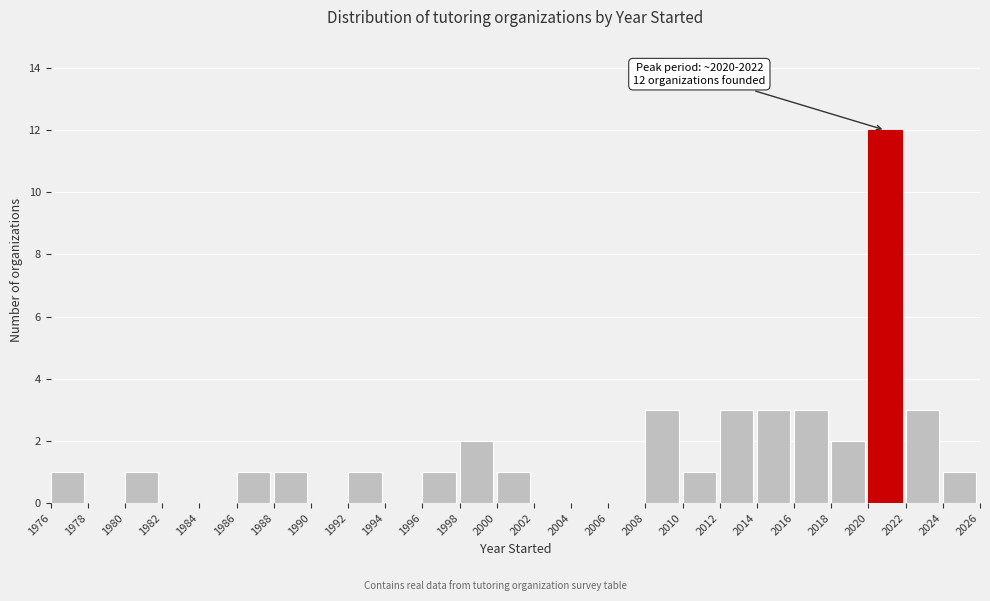

Over which range of the x-axis is the bar tallest?

2020 to 2022